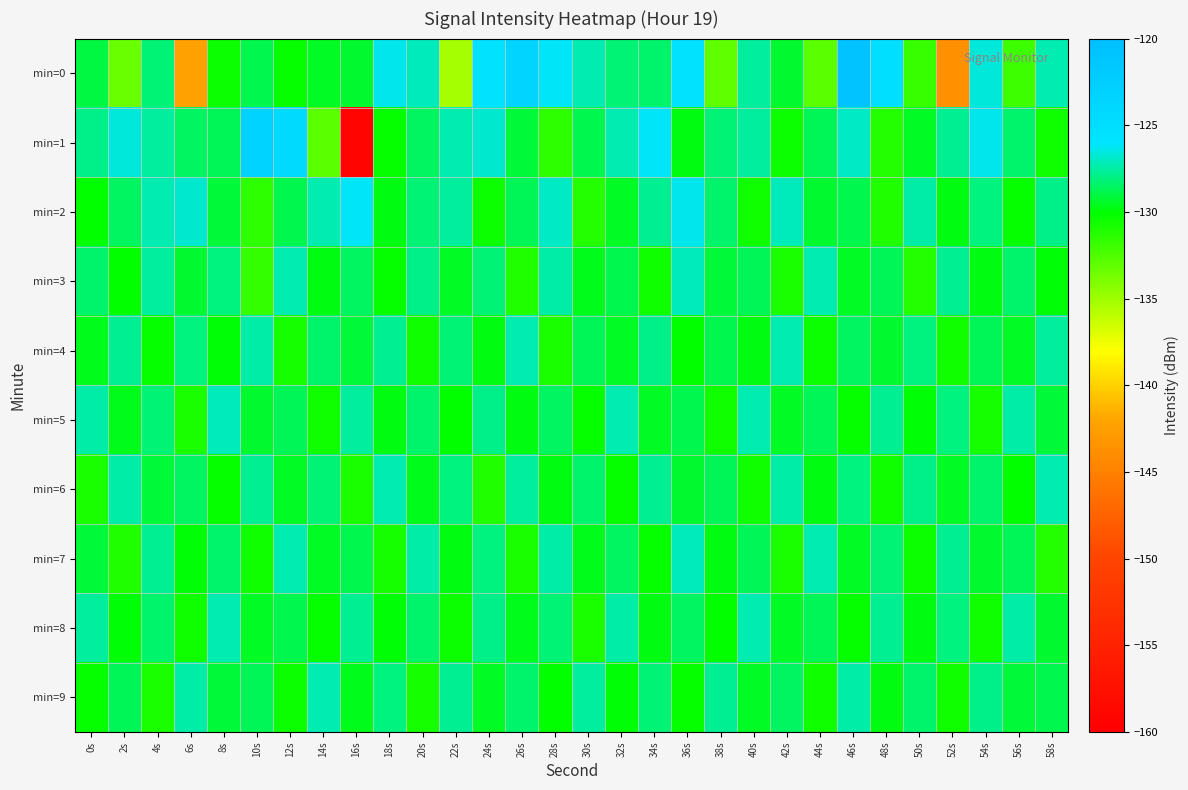

What is the smallest value displayed?

-159.3